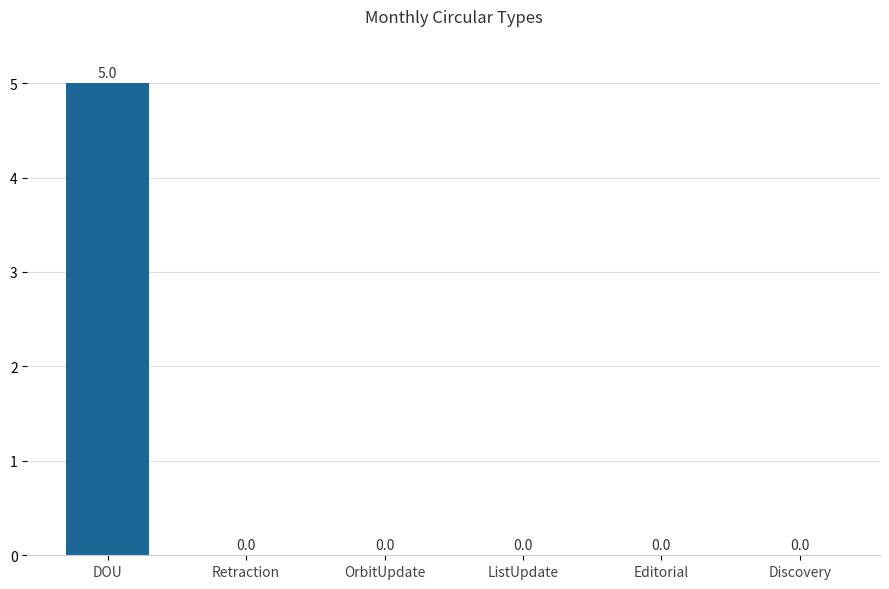

How many values are above zero?

1